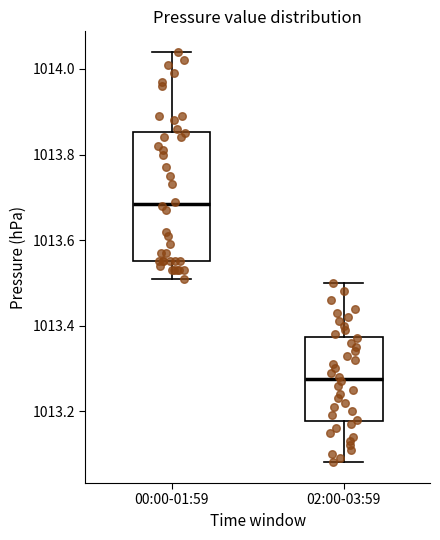

Reading left to right, transcribe this box plot: for each box, give where its median line is, the range the box spans, and where its two whiskers end, as read against the y-axis. The values are not printed on the chart, so give them approximately, as read against the axis.

00:00-01:59: median 1013.68, box 1013.56 to 1013.86, whiskers 1013.52 to 1014.04
02:00-03:59: median 1013.28, box 1013.18 to 1013.38, whiskers 1013.08 to 1013.50